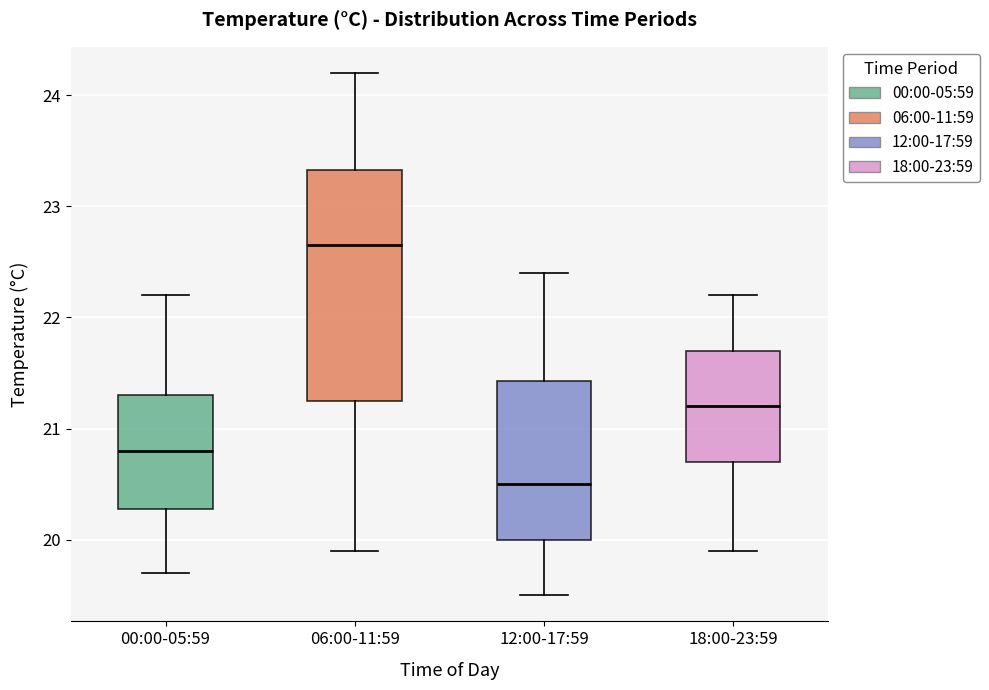

Which box has the highest median line?

06:00-11:59